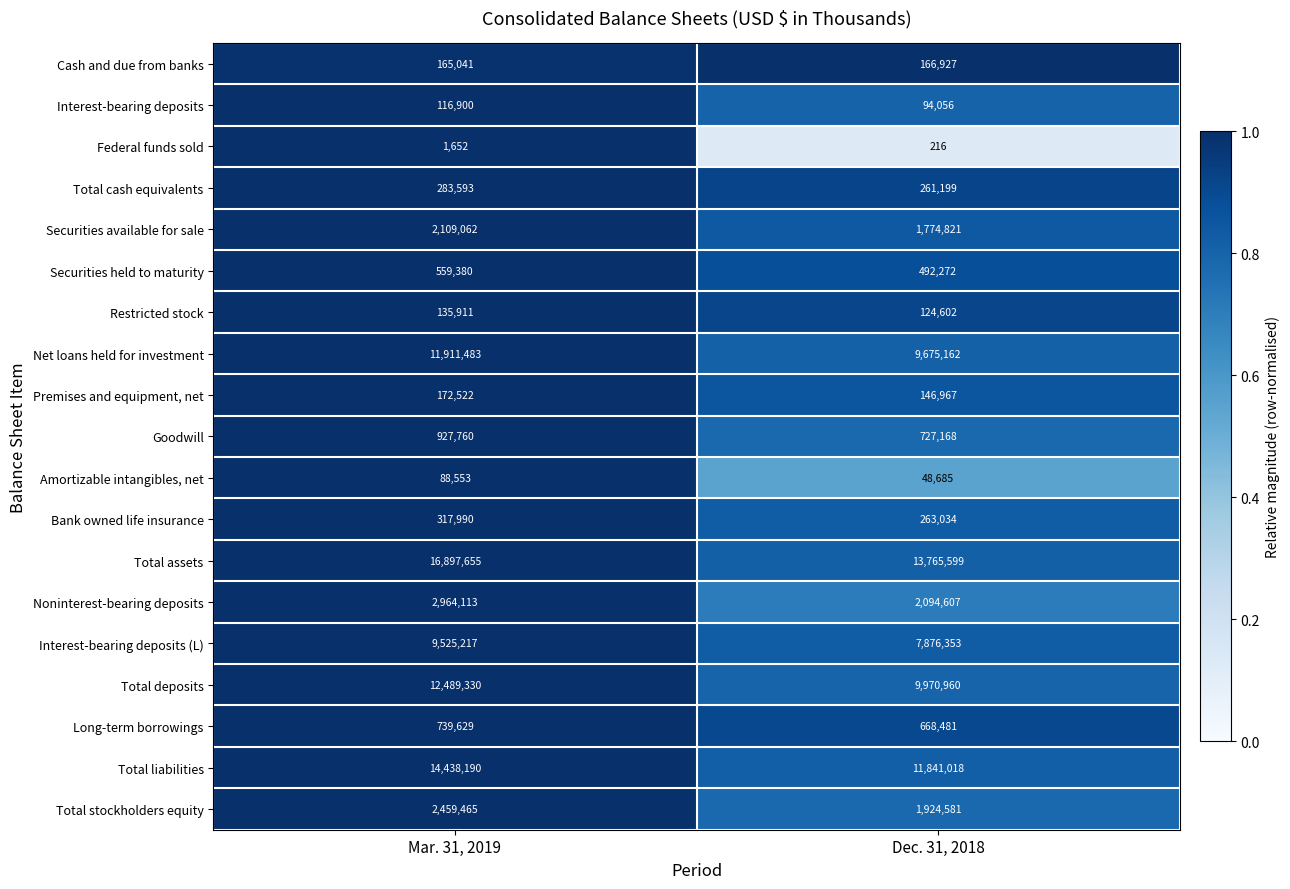

What is the approximate value of Total cash equivalents at Dec. 31, 2018, to the nearest 50?

261200